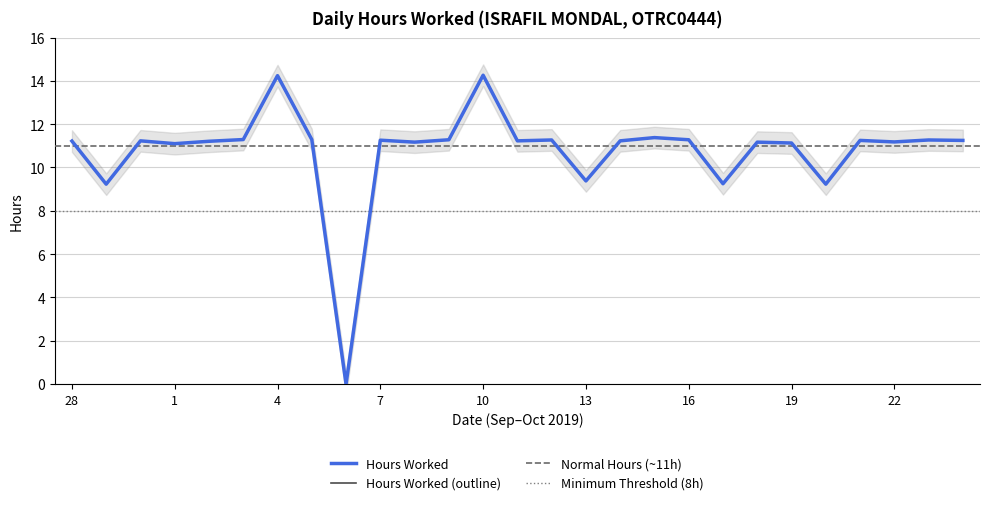

Reading right to left, list all the values displayed in this chart.

24=11.2	23=11.3	22=11.2	21=11.2	20=9.2	19=11.1	18=11.2	17=9.2	16=11.3	15=11.4	14=11.2	13=9.4	12=11.3	11=11.2	10=14.3	9=11.3	8=11.2	7=11.3	6=0.0	5=11.3	4=14.2	3=11.3	2=11.2	1=11.1	30=11.2	29=9.2	28=11.2